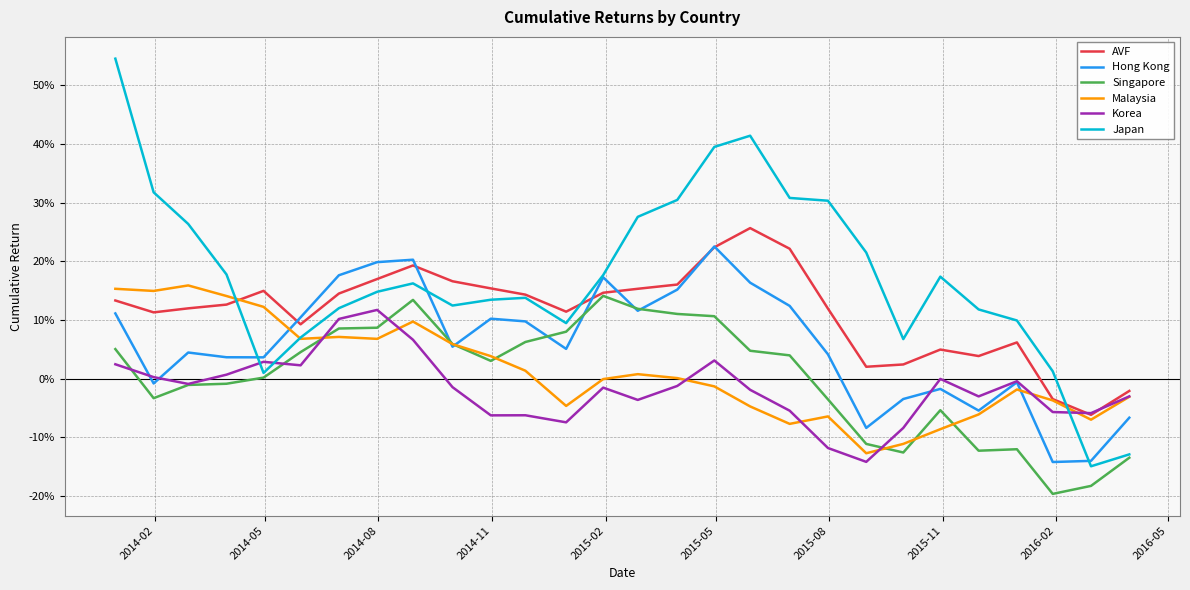

What are all the series names shown in the legend?

AVF, Hong Kong, Singapore, Malaysia, Korea, Japan